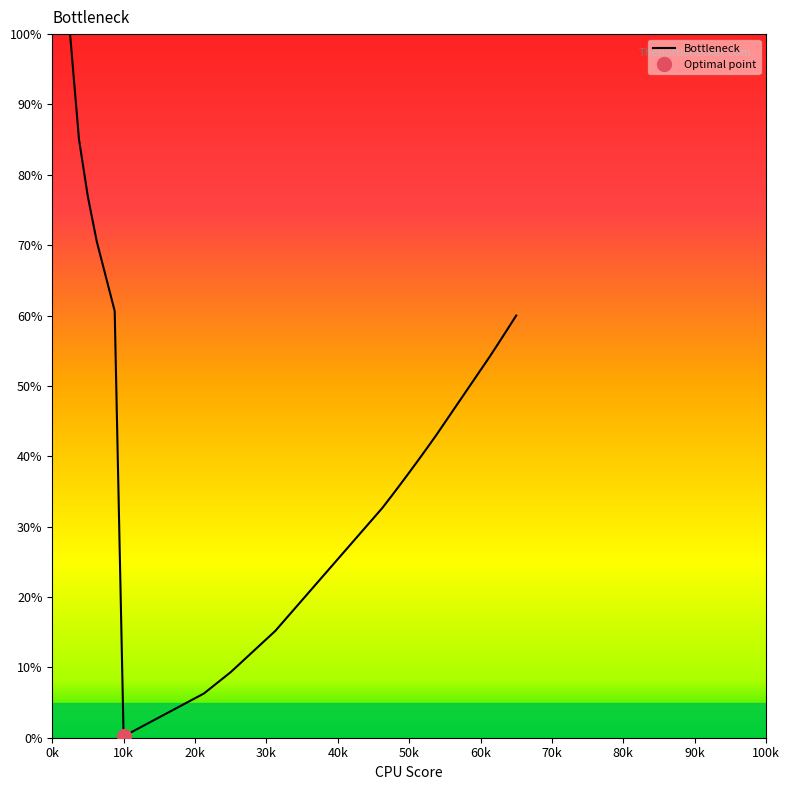

What is the maximum value for Bottleneck?

100.0